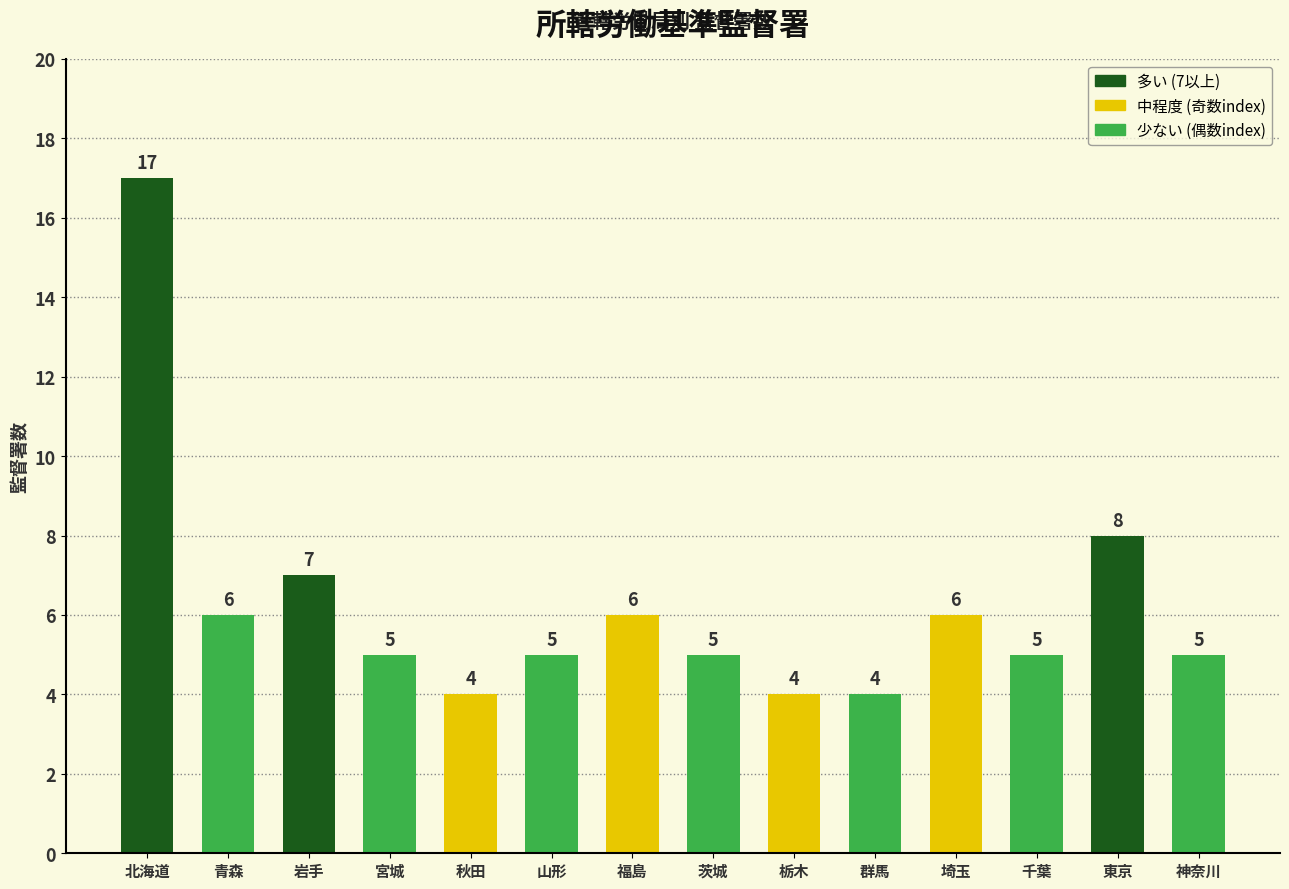

What is the difference between the maximum and second lowest values?

13